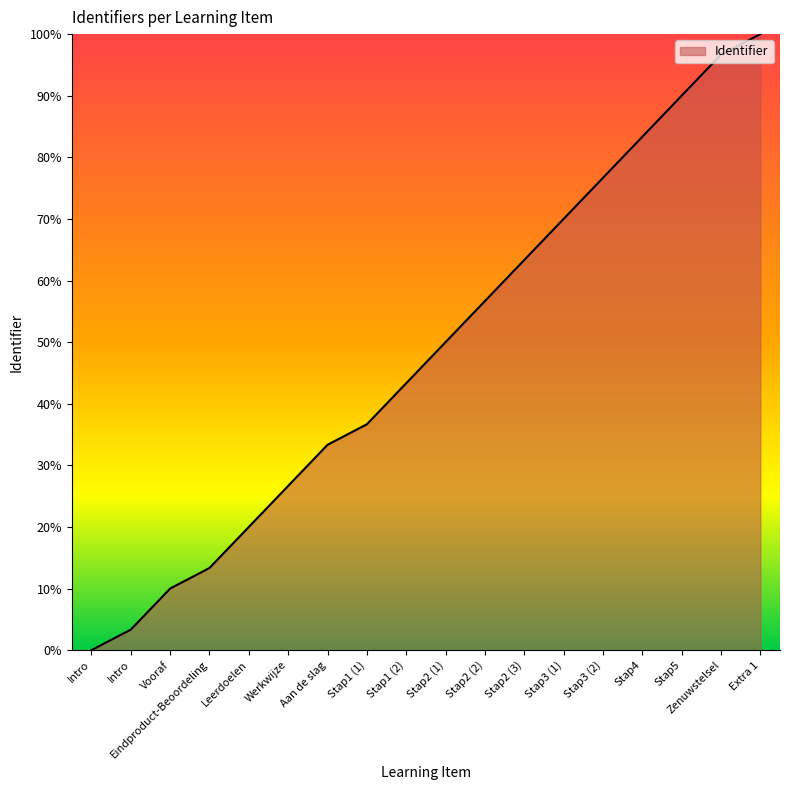

Approximately how many times larger is the value at Stap1 (2) compared to Extra 1?

0.4